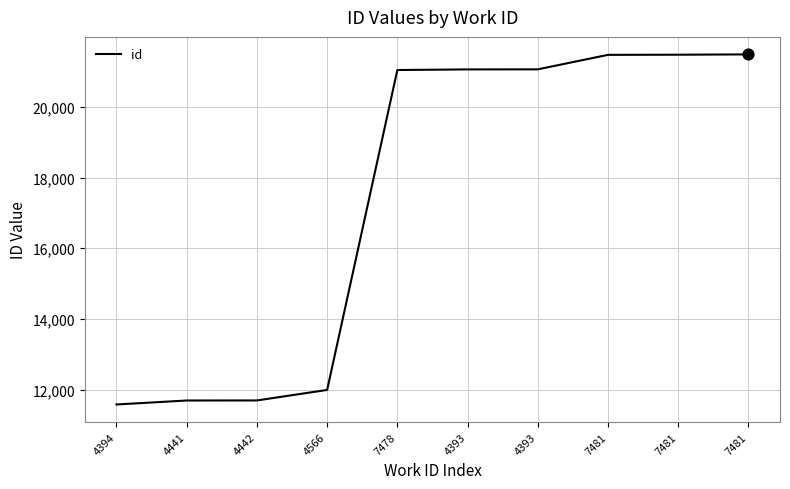

Approximately how many times larger is the value at 4442 compared to 7481?

0.5